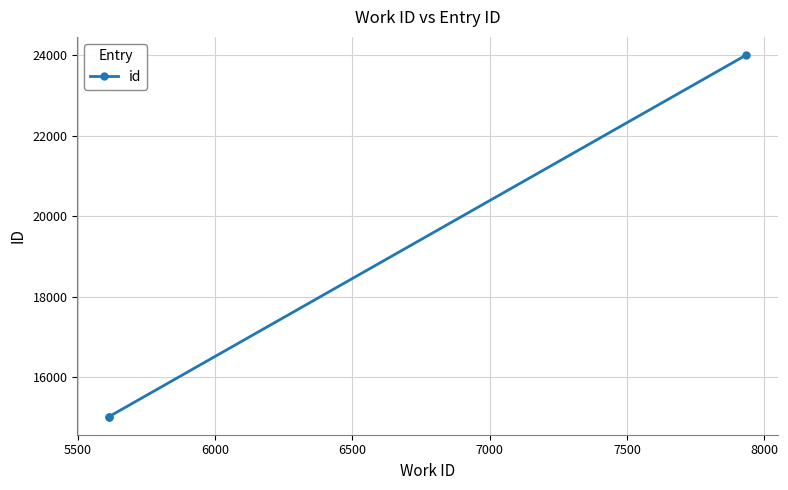

What is the change in value from 5500 to 6000?

+8984